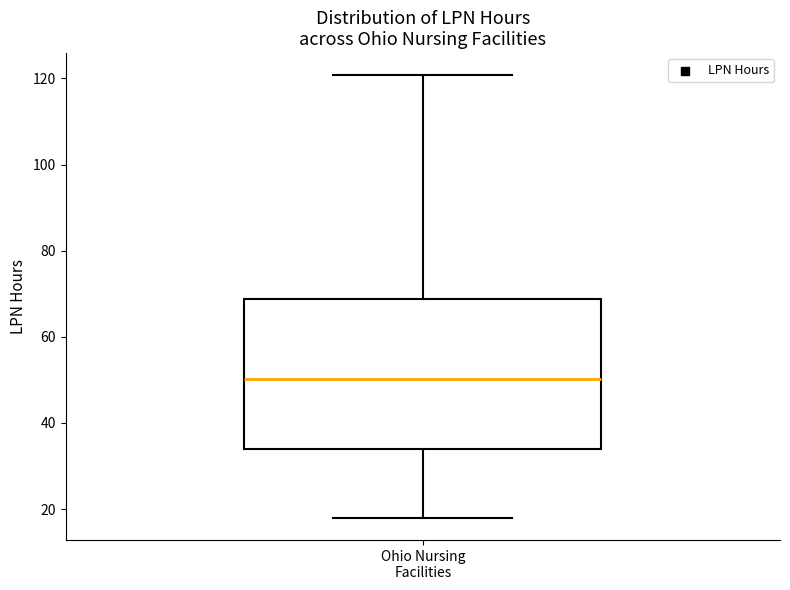

Where does the upper whisker of the box for Ohio Nursing Facilities end on the y-axis? The values are not printed on the chart, so give them approximately, as read against the axis.

120